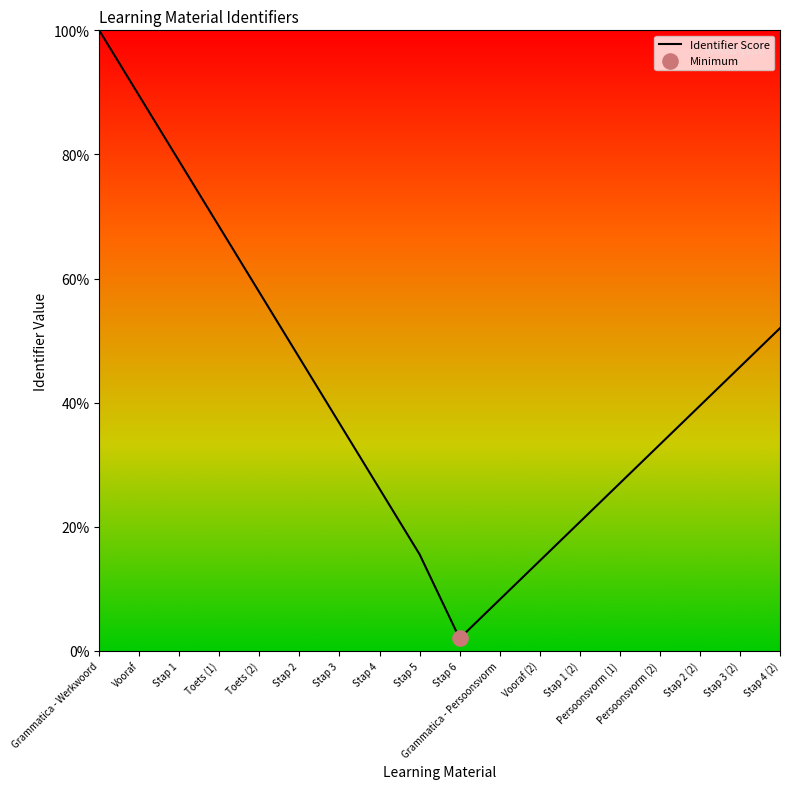

Approximately how many times larger is the value at Persoonsvorm (2) compared to Stap 4?

1.3